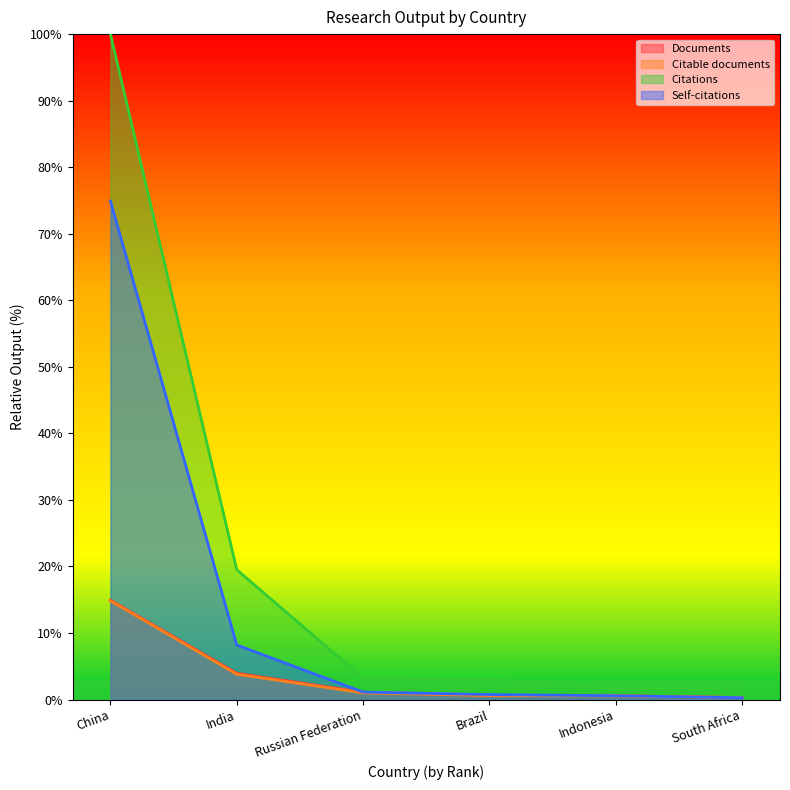

What is the label of the 4th point from the right?

Russian Federation